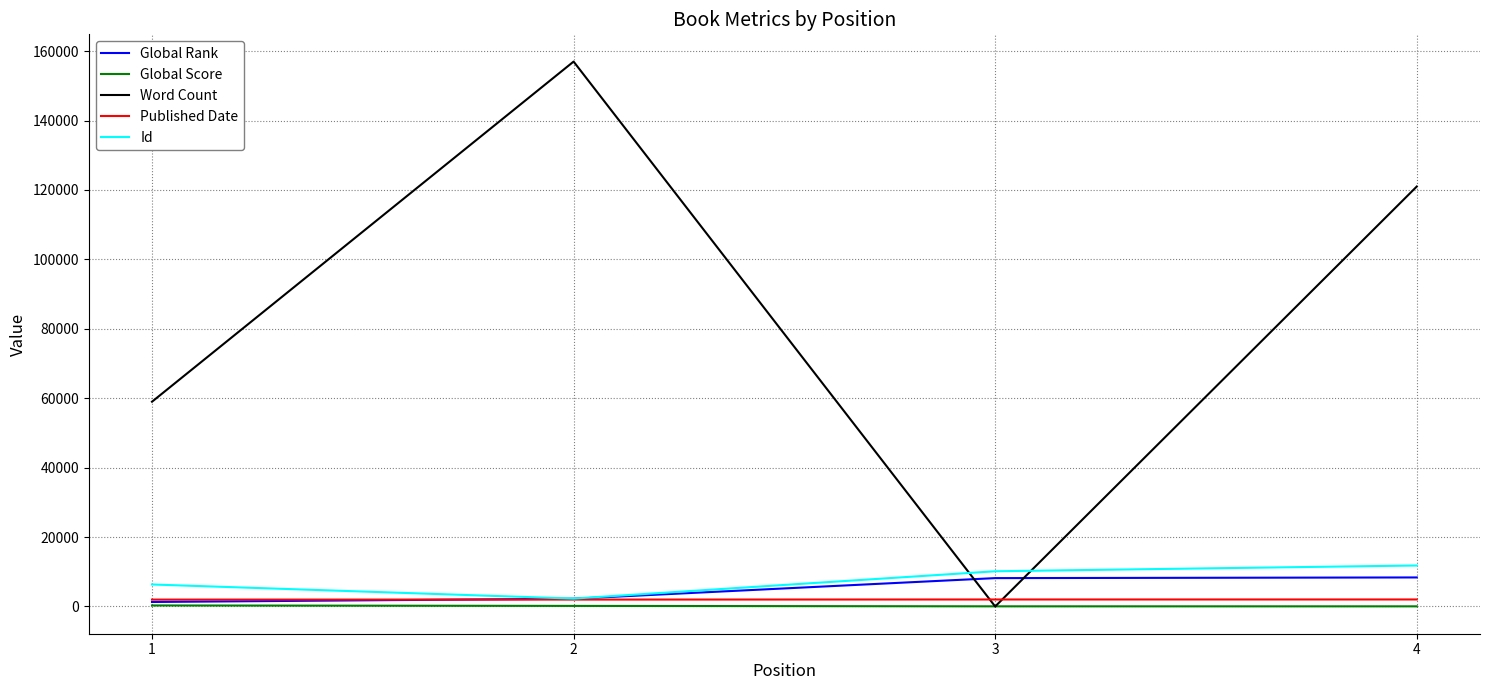

How many values in the Word Count series are below 121000?

2